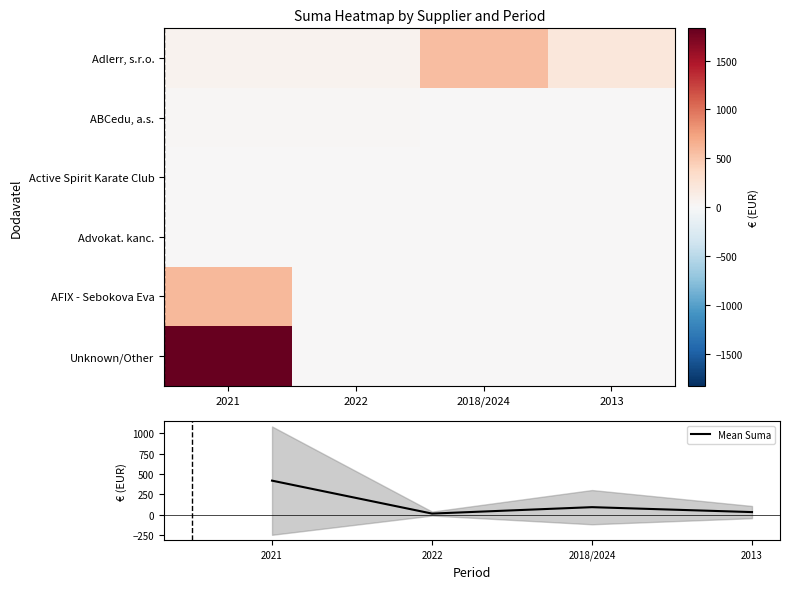

Reading left to right, transcribe all the data shown in this chart.

Adlerr, s.r.o.: 2021=65.4	2022=65.4	2018/2024=564.0	2013=201.0
ABCedu, a.s.: 2021=25.6	2022=25.6	2018/2024=0.0	2013=0.0
Active Spirit Karate Club: 2021=0.0	2022=0.0	2018/2024=0.0	2013=0.0
Advokat. kanc.: 2021=0.0	2022=0.0	2018/2024=0.0	2013=0.0
AFIX - Sebokova Eva: 2021=596.5	2022=0.0	2018/2024=0.0	2013=0.0
Unknown/Other: 2021=1829.7	2022=0.0	2018/2024=0.0	2013=0.0
Mean Suma: 2021=419.5	2022=15.2	2018/2024=94.0	2013=33.5